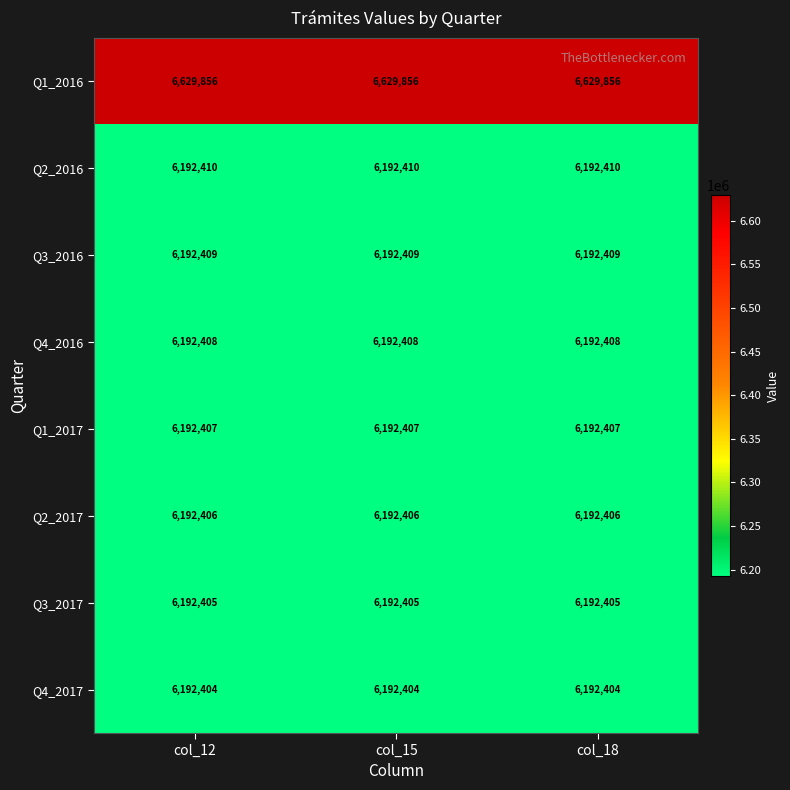

What is the average value of the Q2_2016 series?

6192410